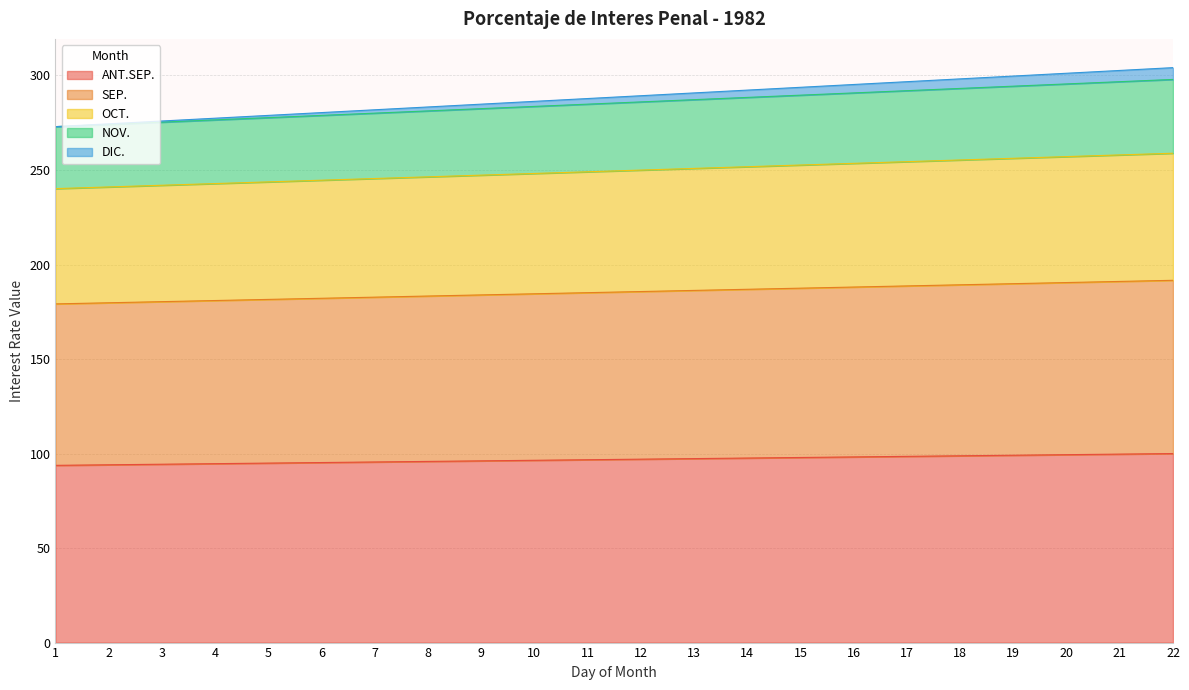

What are all the series names shown in the legend?

ANT.SEP., SEP., OCT., NOV., DIC.